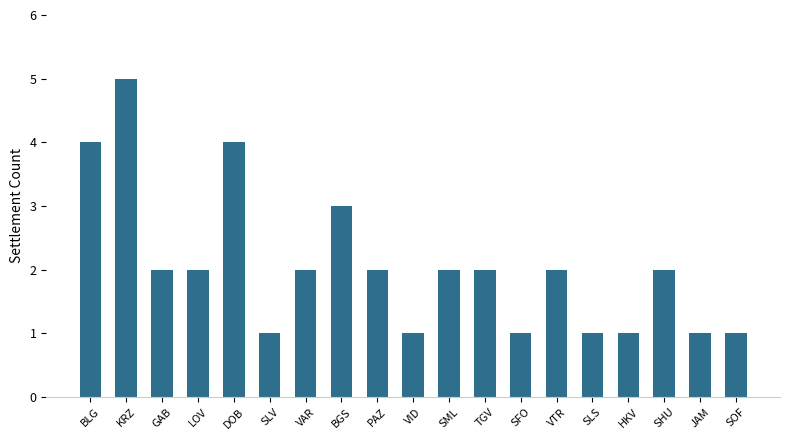

What is the ratio of the value at TGV to the value at BLG?

0.5